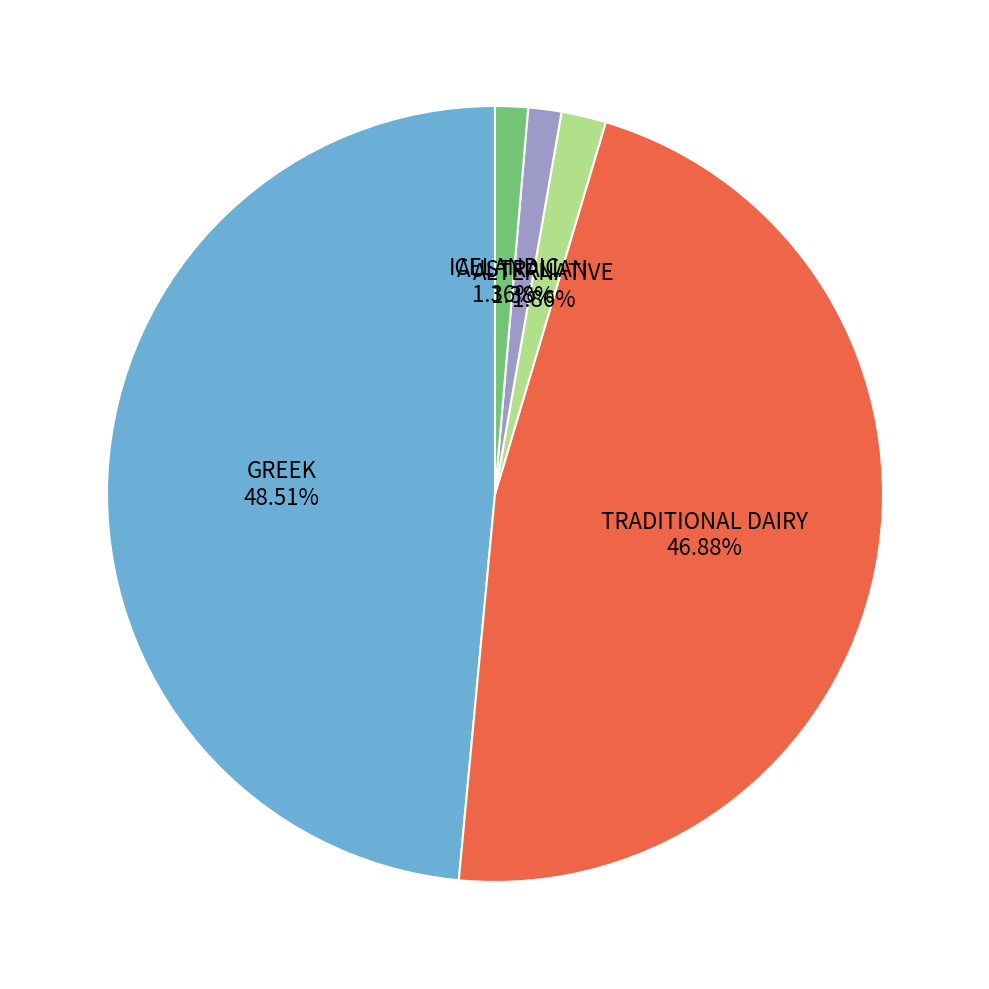

To the nearest percent, what is the average slice percentage?

20%